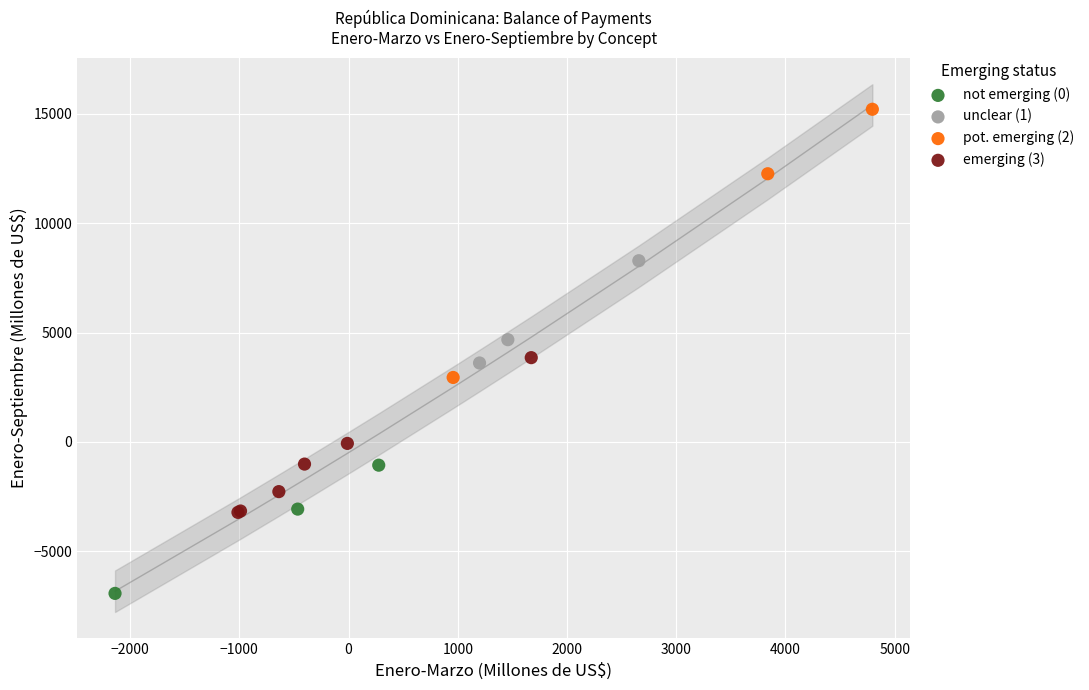

Which series reaches the maximum Y coordinate?

pot. emerging (2)